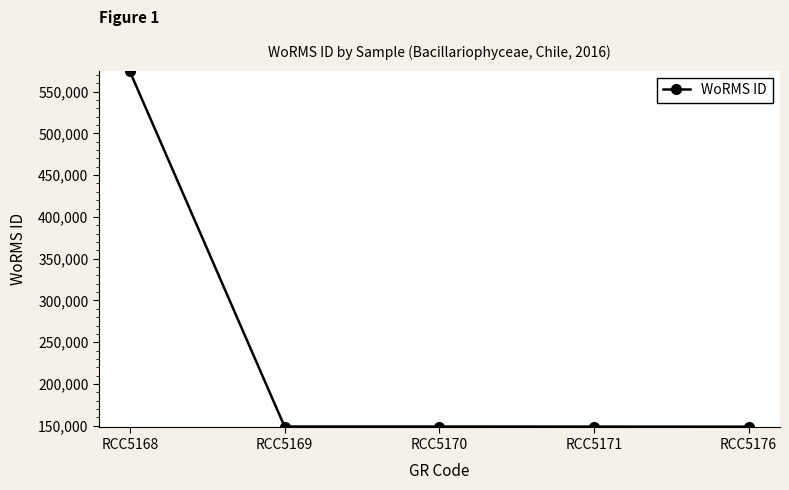

What is the difference between the maximum and minimum values?

425113